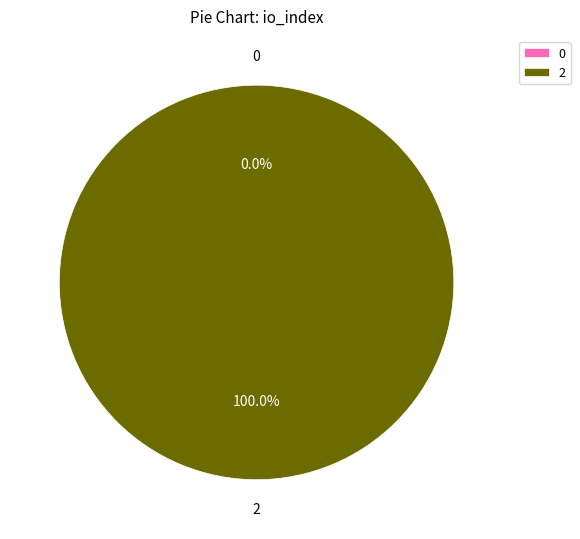

Does tx_index_0 represent more than half of the total?

No